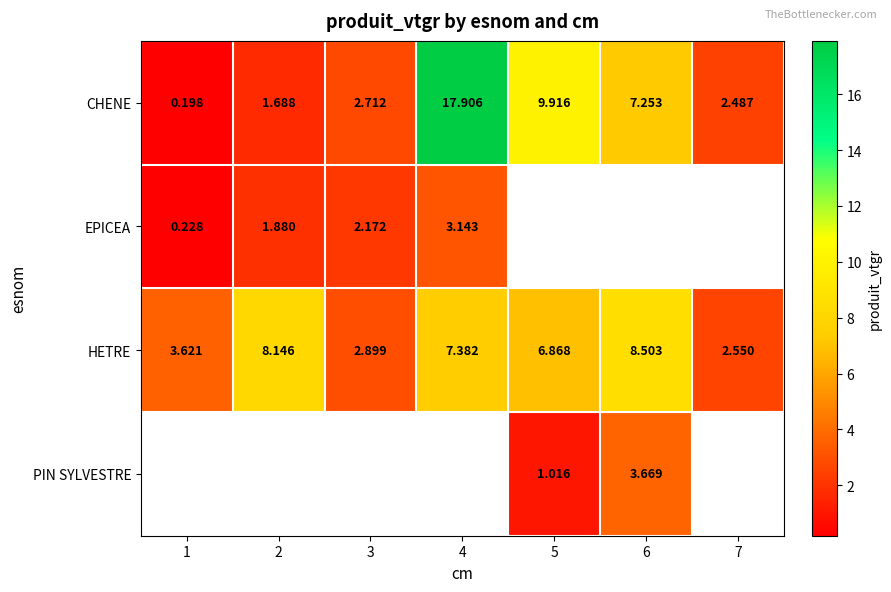

What is the average value of the HETRE series?

5.7